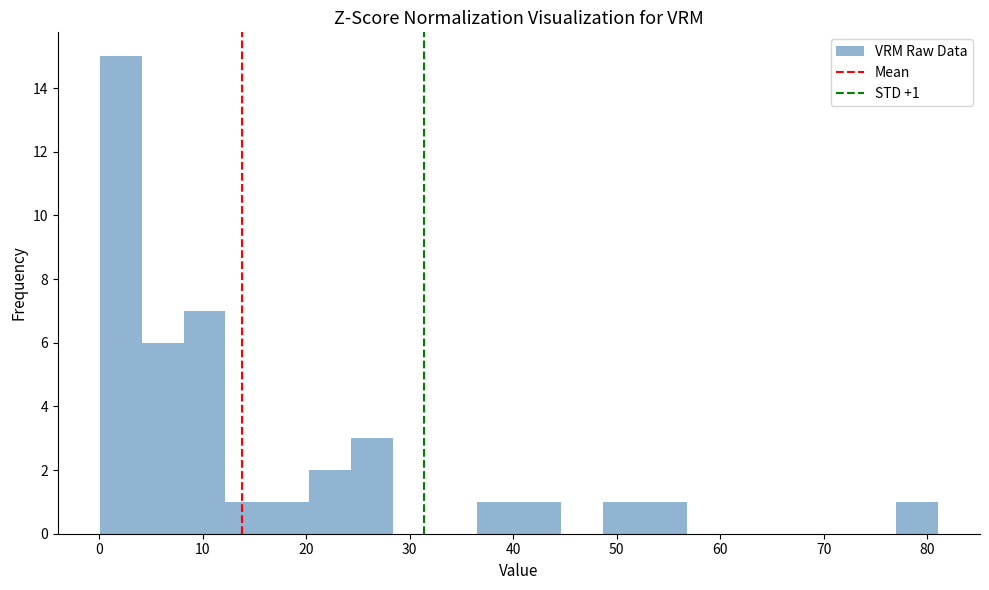

Which range on the x-axis has the tallest bar?

0 to 4